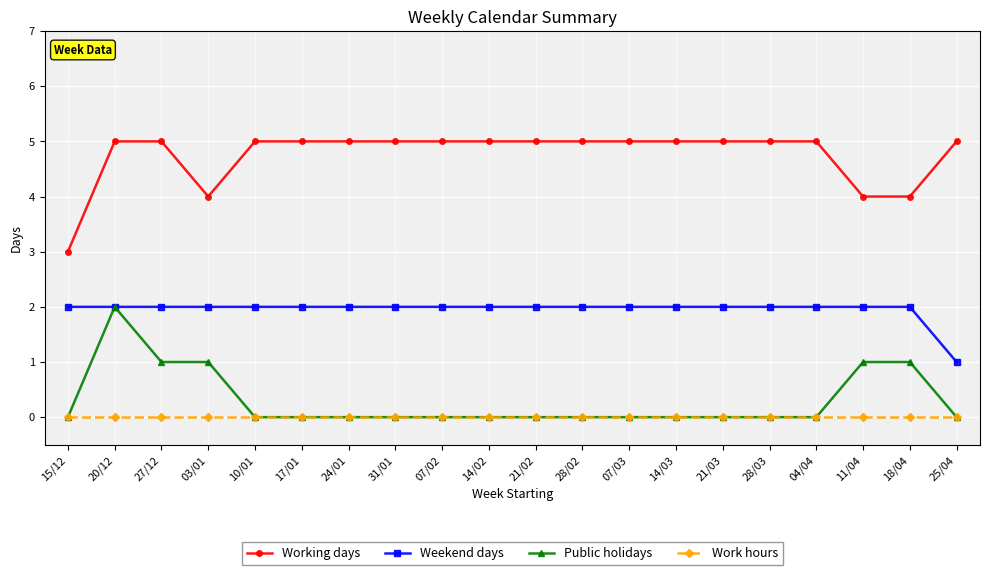

What is the greatest value displayed?

5